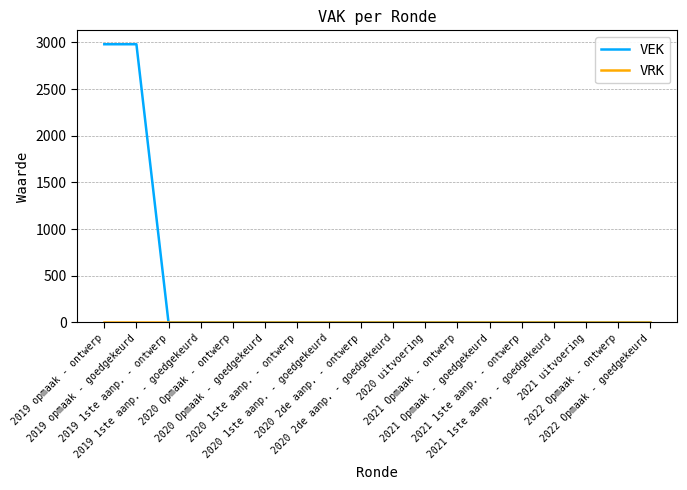

Which series has the largest total across all categories?

VEK